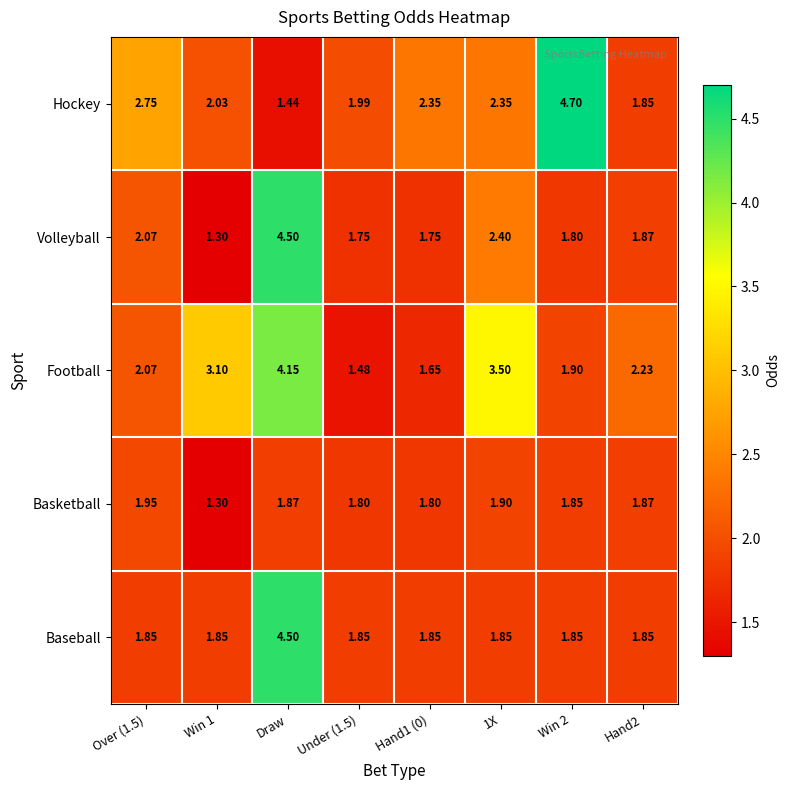

Between Win 1 and Under (1.5), which series saw the biggest shift?

Football